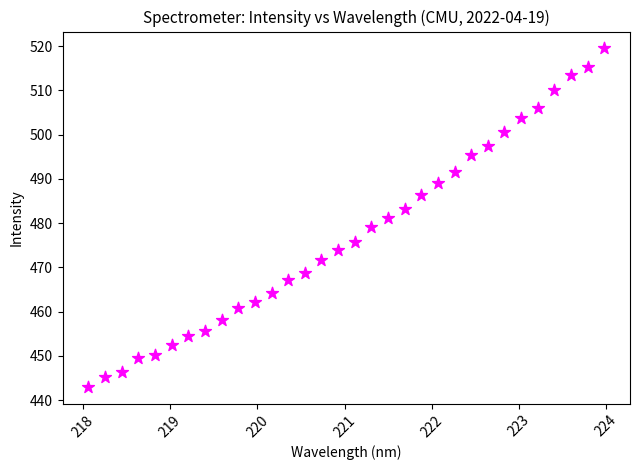

What is the range of X values (max minus min)?

5.9